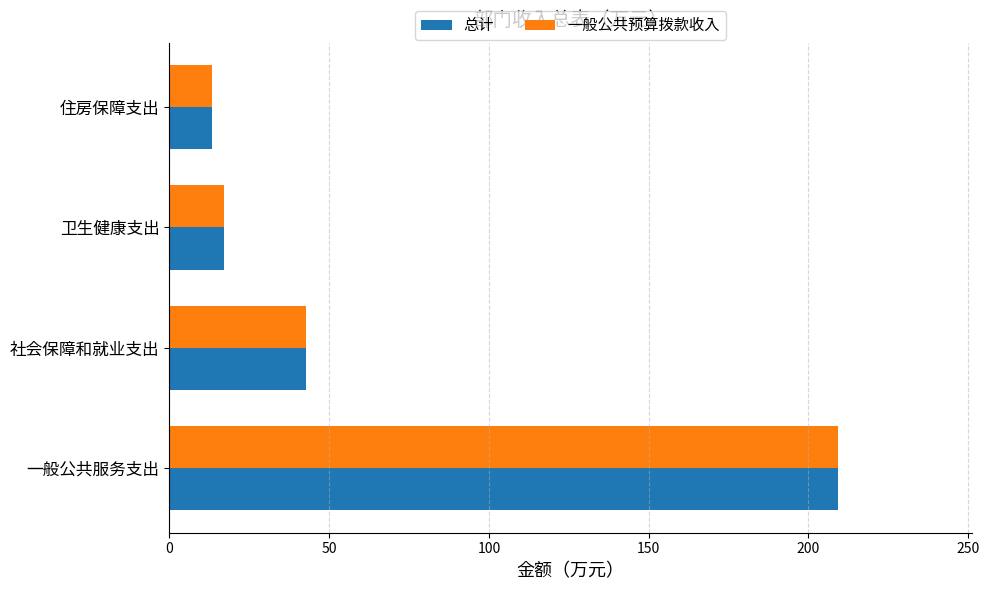

List the labels in order of 一般公共预算拨款收入 value, largest first.

一般公共服务支出, 社会保障和就业支出, 卫生健康支出, 住房保障支出